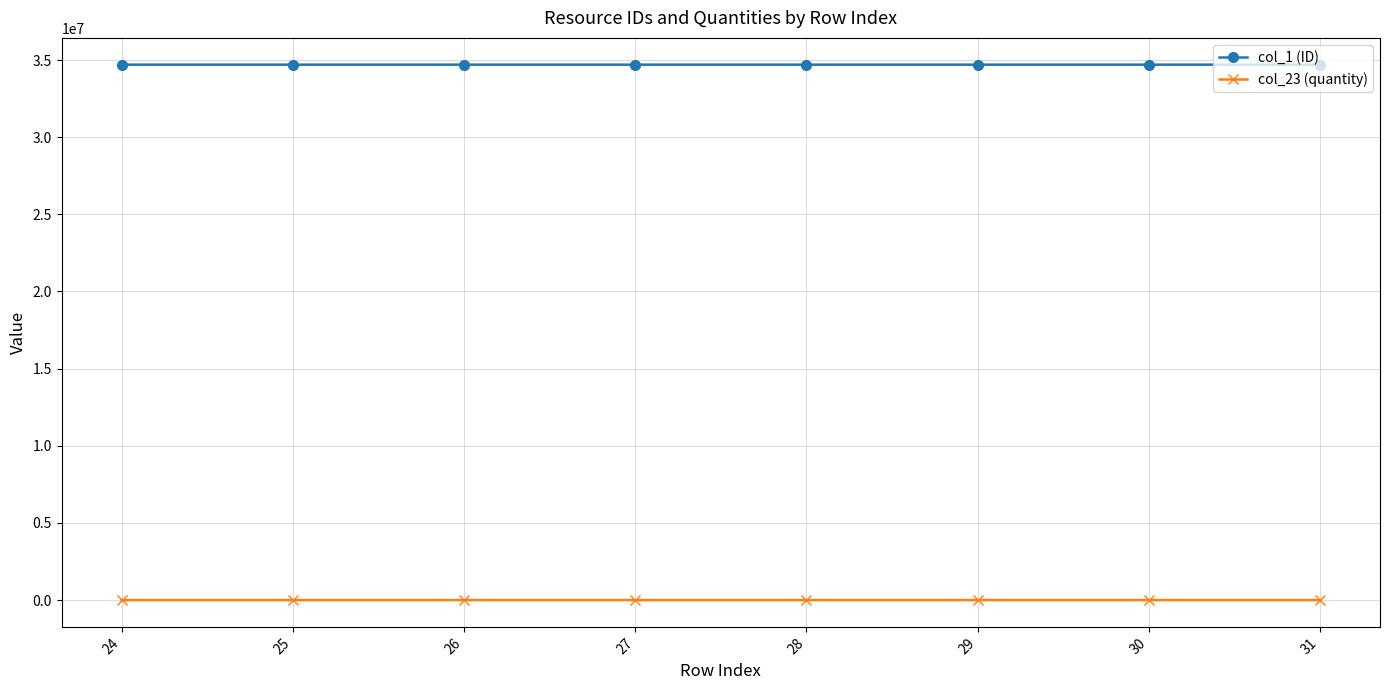

Is it true that col_1 (ID) equals 34700347.0 at 30?

True